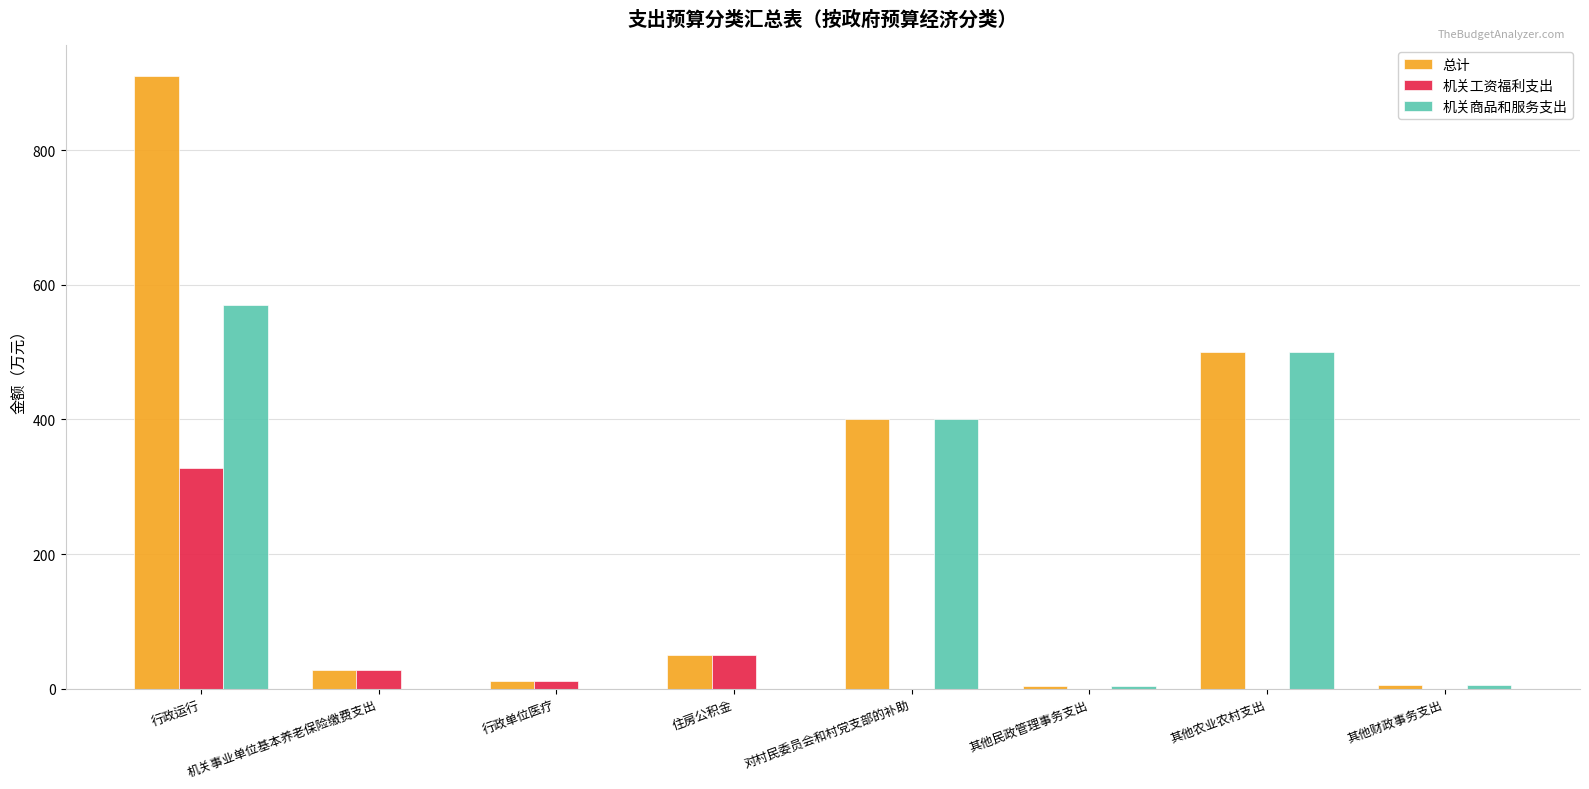

How many series are shown in this chart?

3